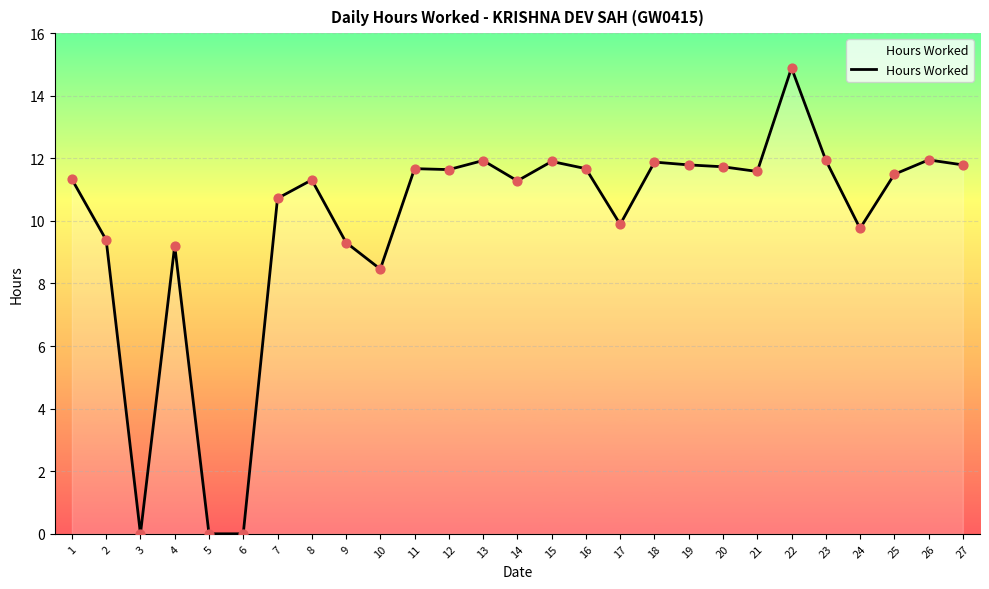

What is the change in value from 14 to 27?

+0.5